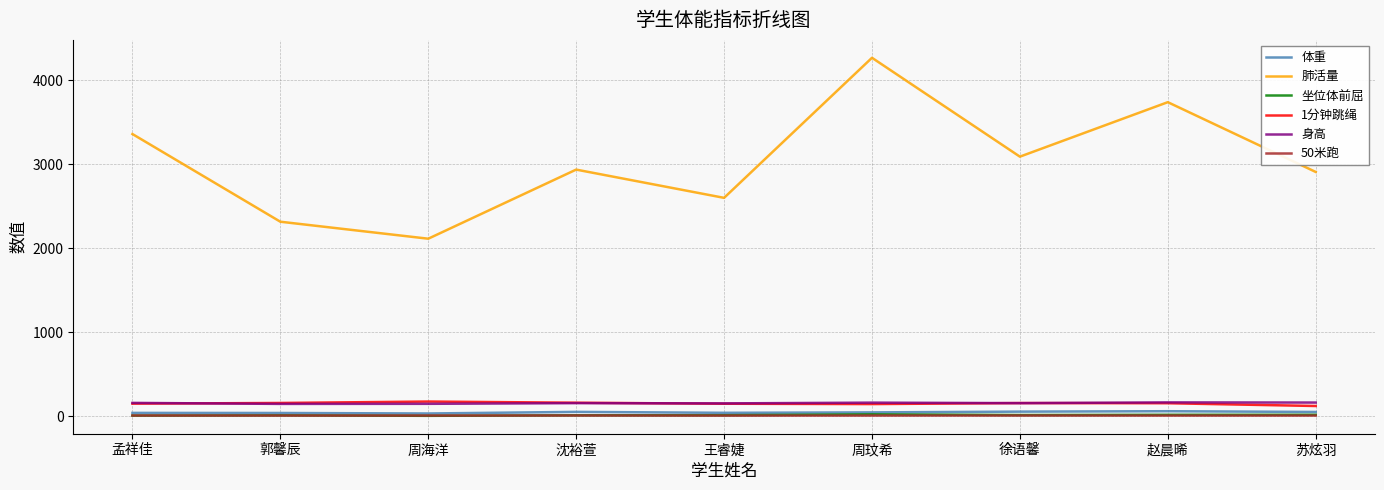

What is the difference between the 1分钟跳绳 values at 王睿婕 and 郭馨辰?

9.0